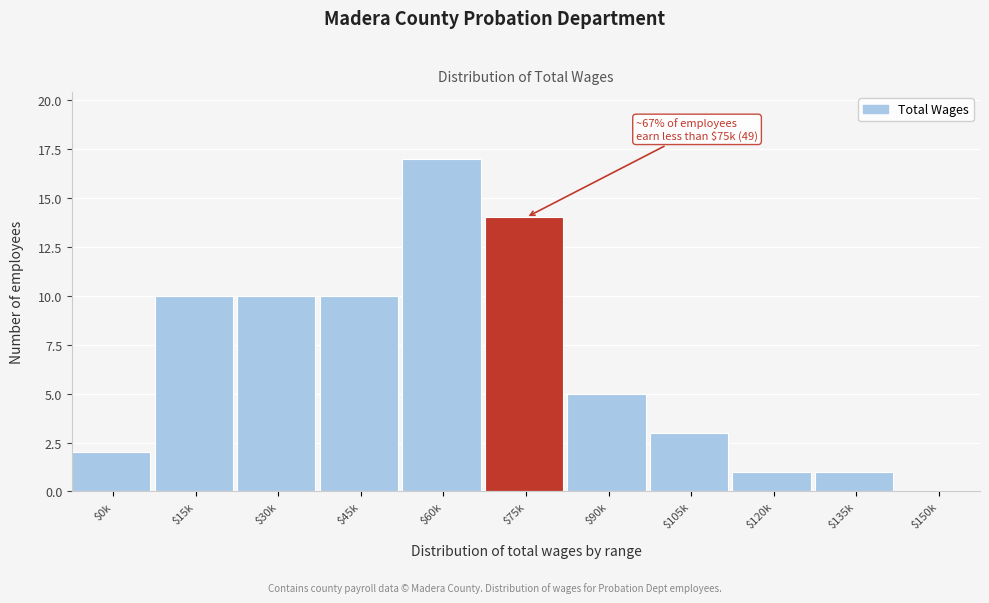

What is the maximum value shown in the chart?

17